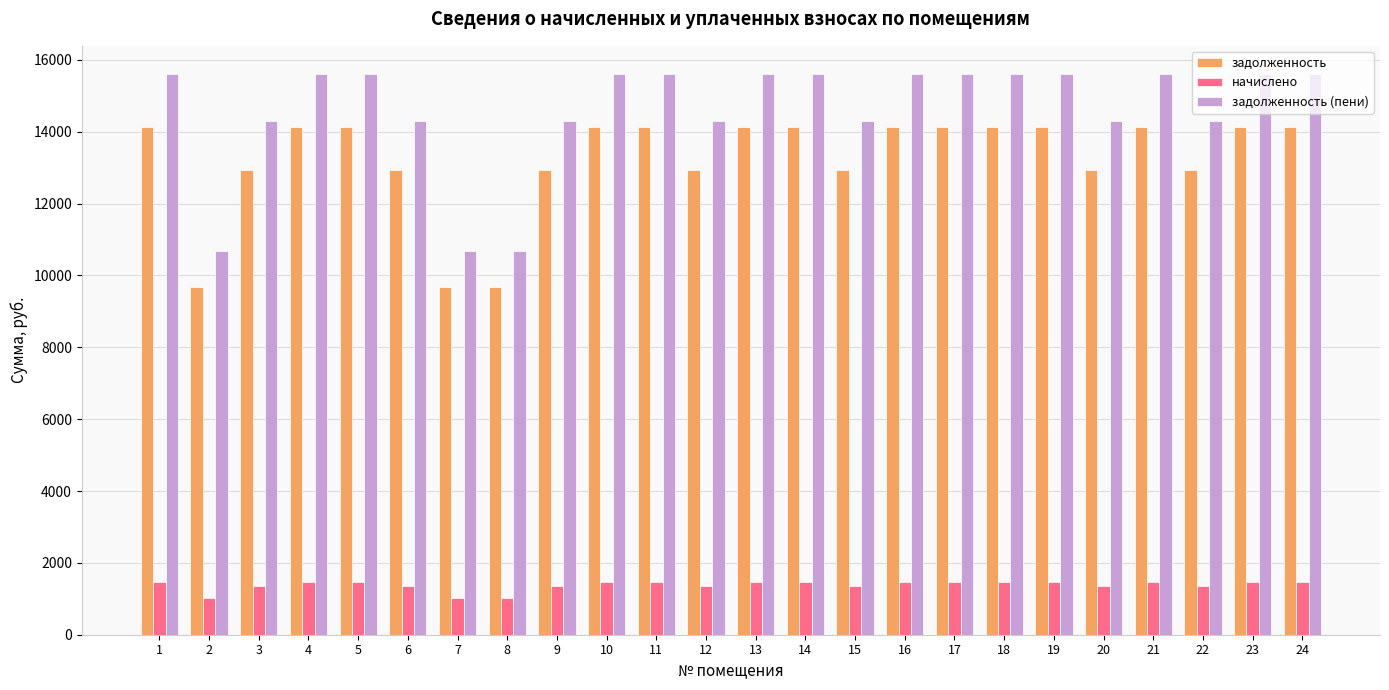

What is the difference between the highest and lowest values at 21?

14130.6